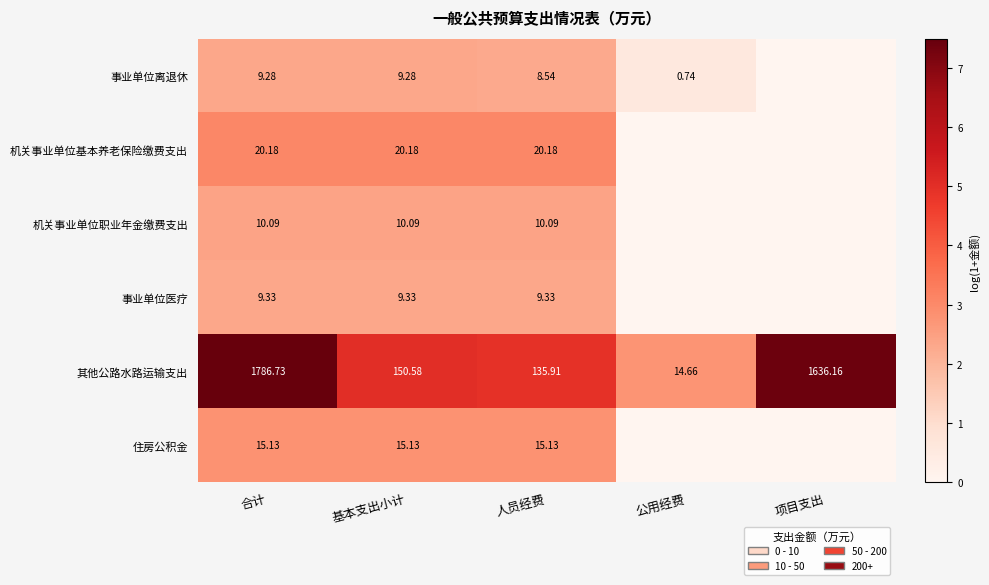

Where is 其他公路水路运输支出 nearest to the value 900?

项目支出